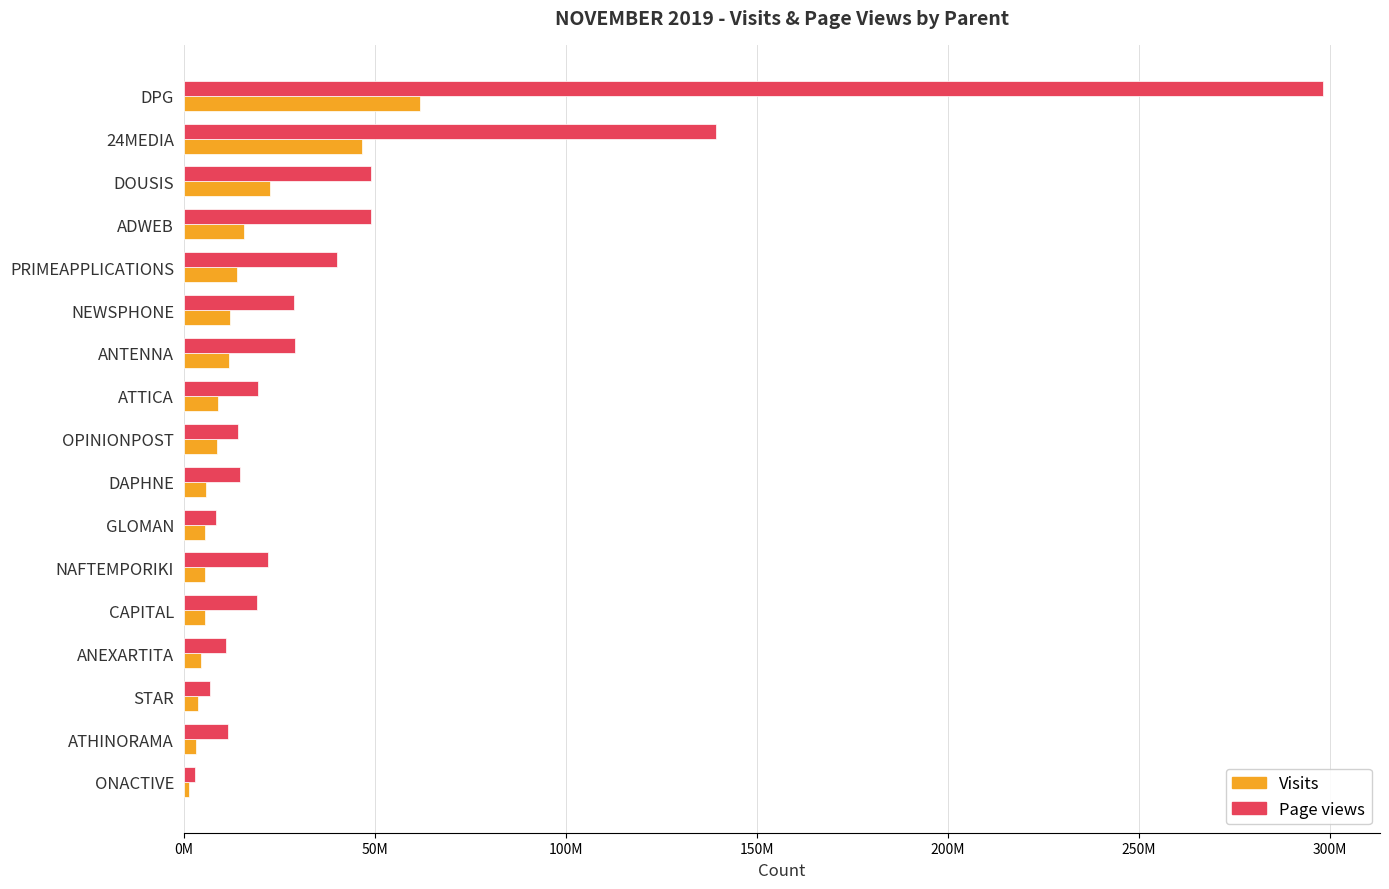

What are all the series names shown in the legend?

Visits, Page views